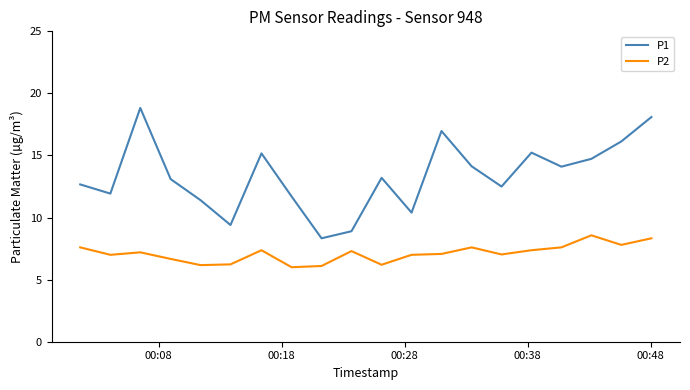

How many values in the P1 series are below 13?

9